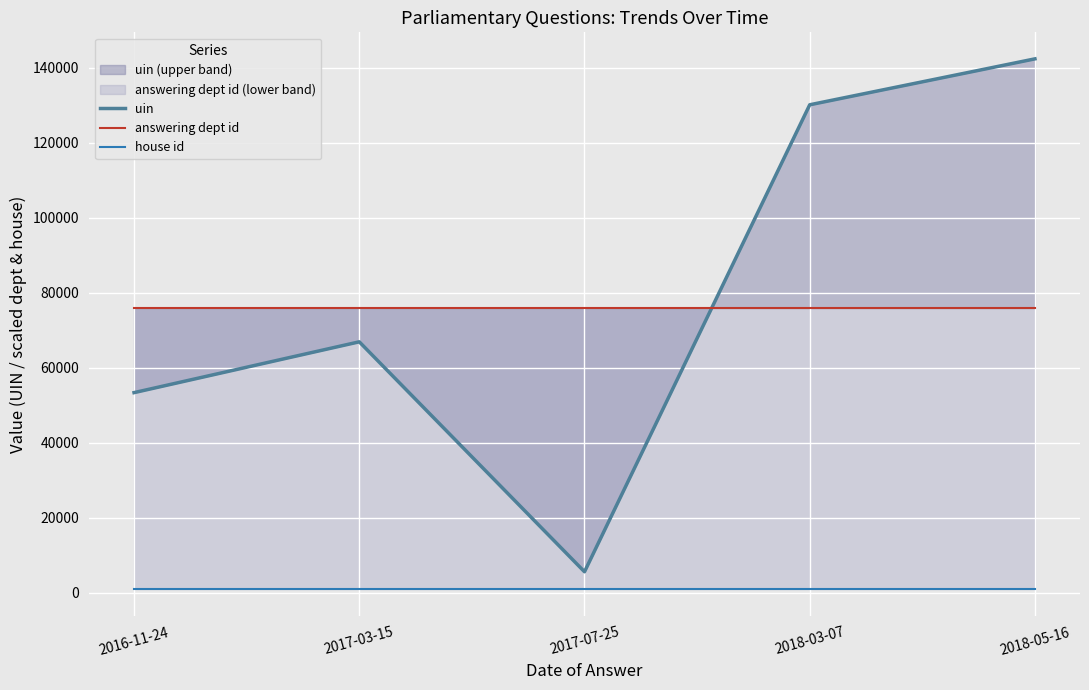

What value does the house id series have at 2018-03-07?

949.5